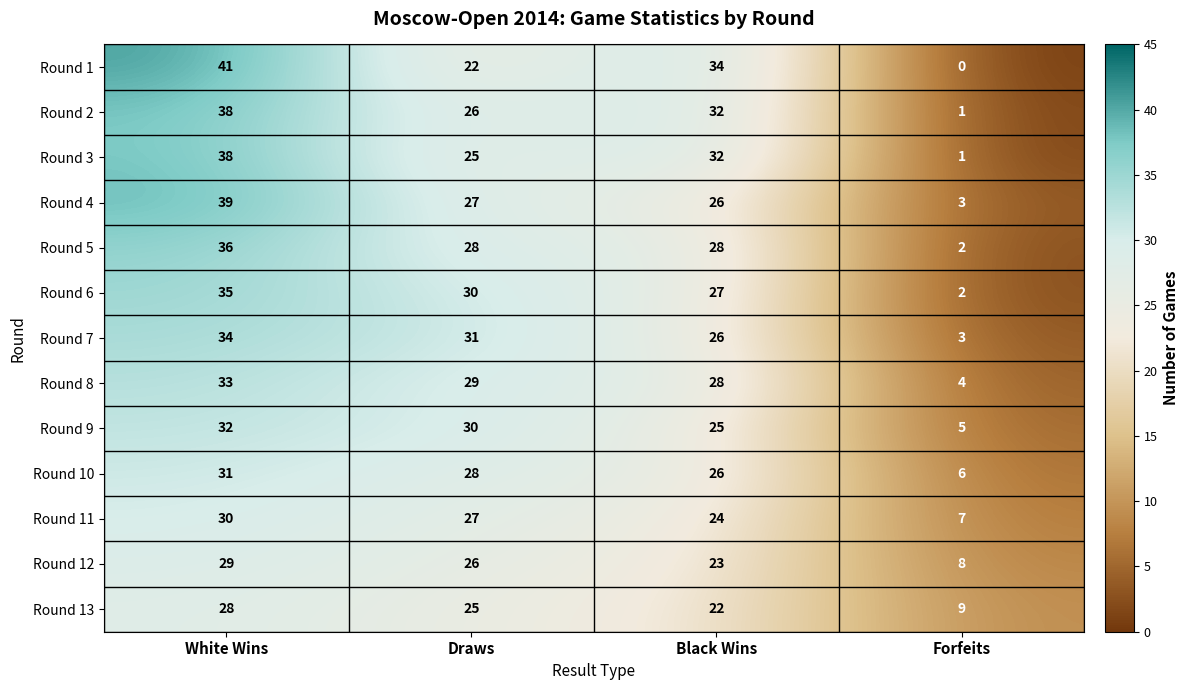

What is the difference between the maximum and second lowest values in the Round 5 series?

8